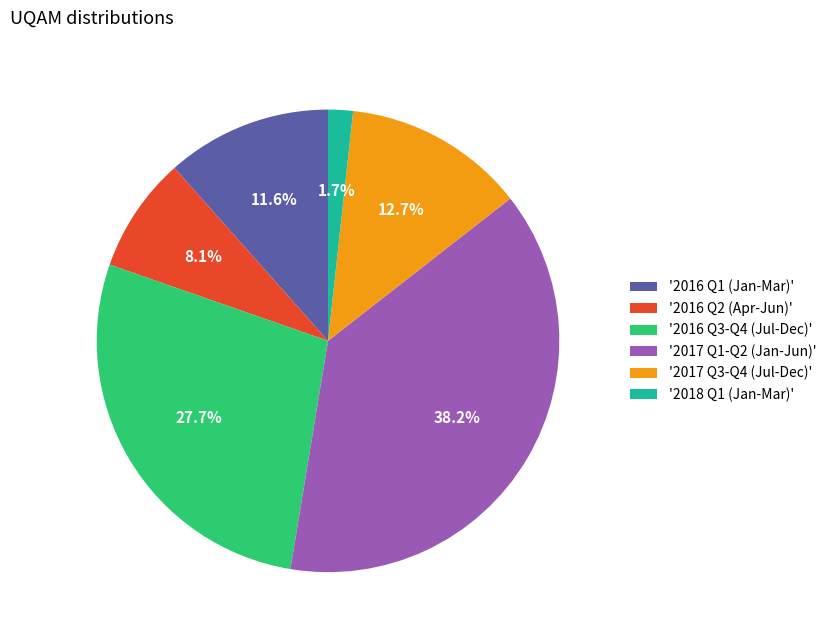

How many slices are in this pie chart?

6